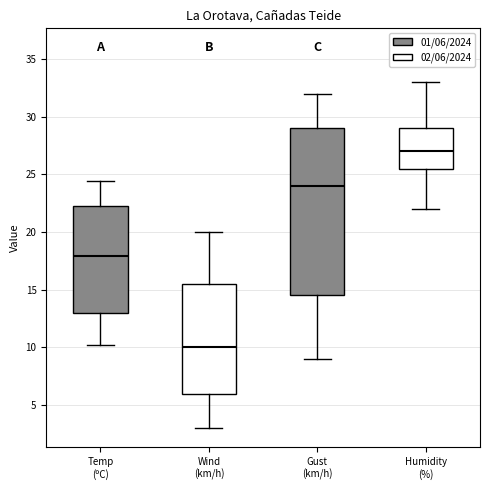

Reading left to right, transcribe this box plot: for each box, give where its median line is, the range the box spans, and where its two whiskers end, as read against the y-axis. The values are not printed on the chart, so give them approximately, as read against the axis.

Temp (ºC): median 18.0, box 13.0 to 22.5, whiskers 10.0 to 24.5
Wind (km/h): median 10.0, box 6.0 to 15.5, whiskers 3.0 to 20.0
Gust (km/h): median 24.0, box 14.5 to 29.0, whiskers 9.0 to 32.0
Humidity (%): median 27.0, box 25.5 to 29.0, whiskers 22.0 to 33.0